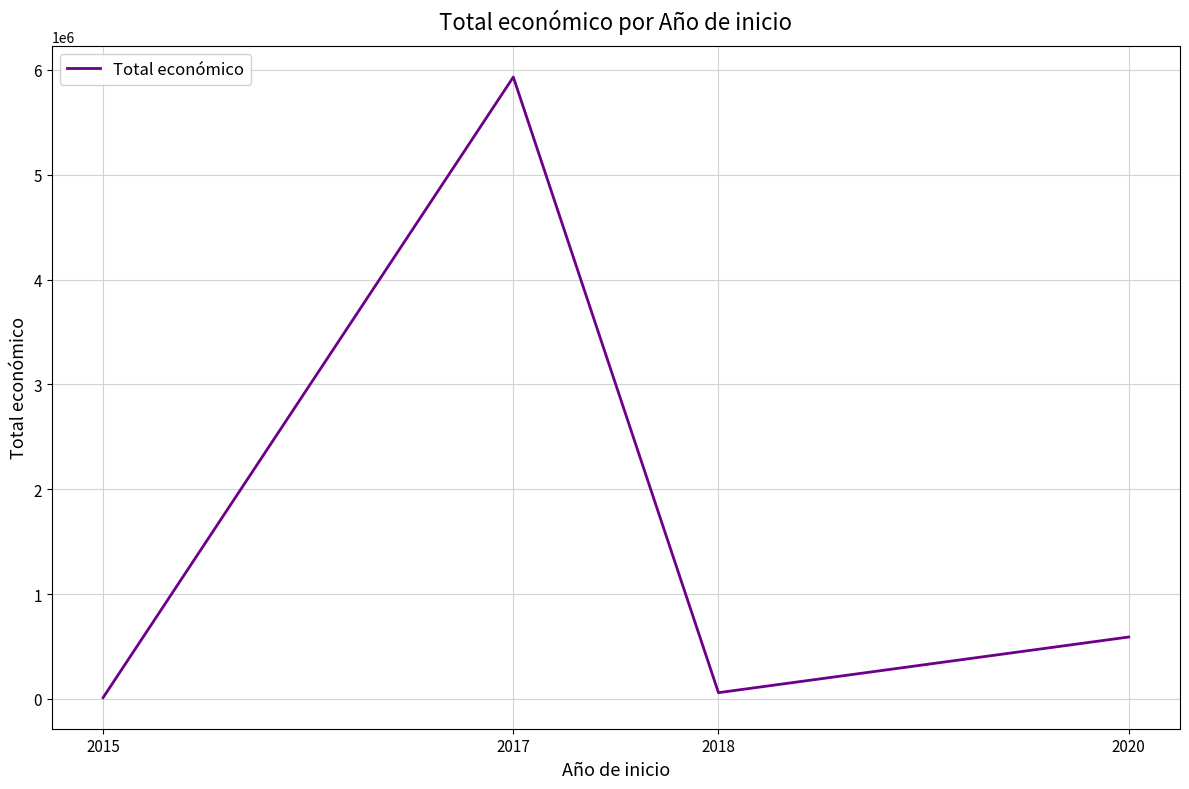

Which has a higher value, 2020 or 2015?

2020